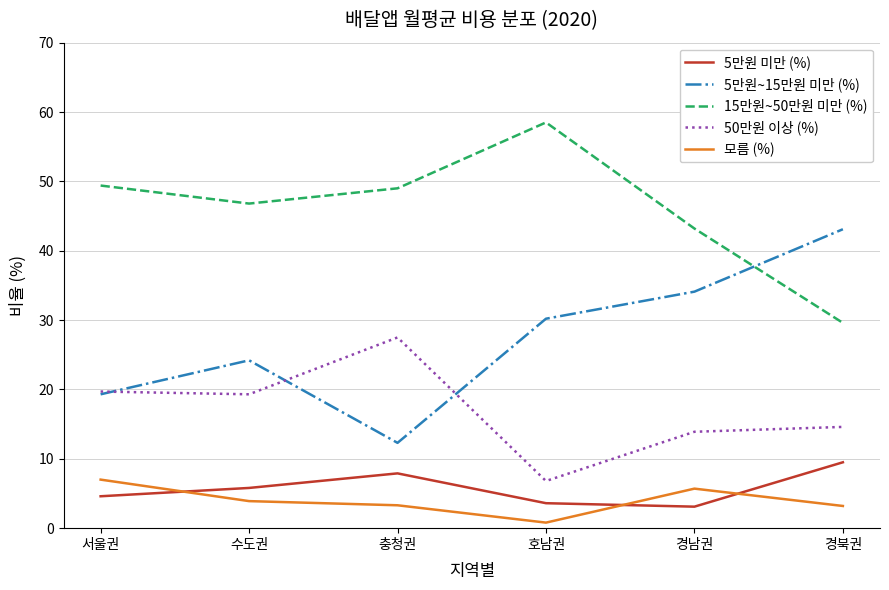

What is the sum of the 모름 (%) values at 경북권 and 호남권?

4.0